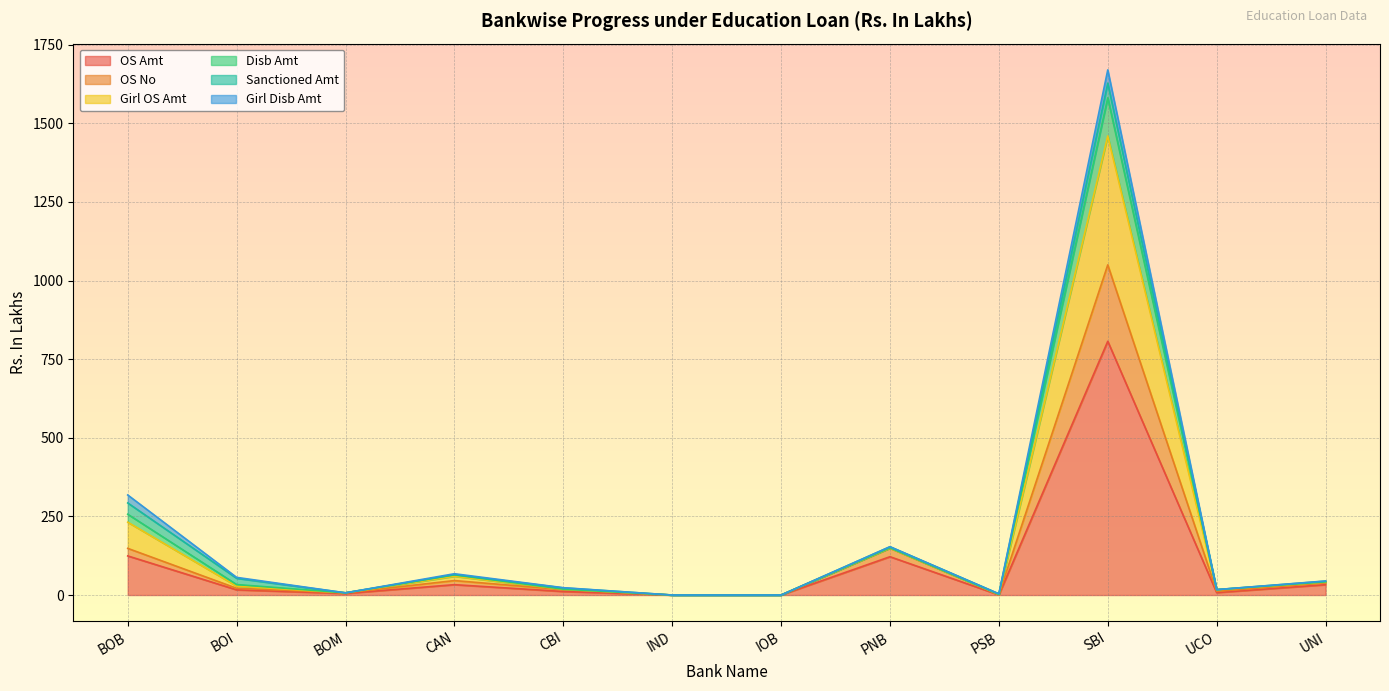

At which label does OS Amt reach its peak?

SBI